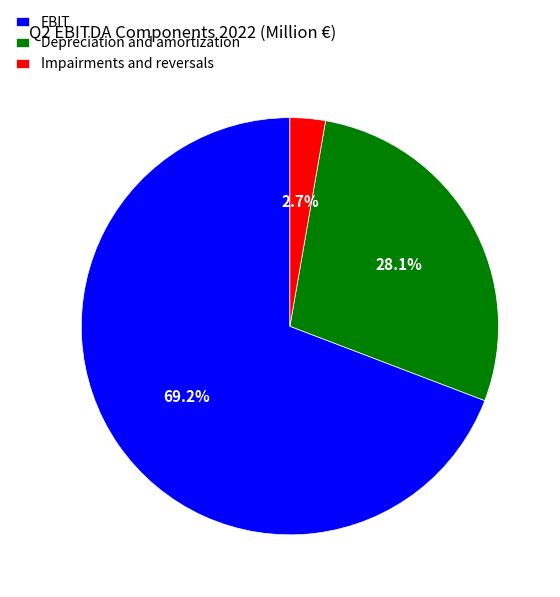

How many segments does this pie chart have?

3